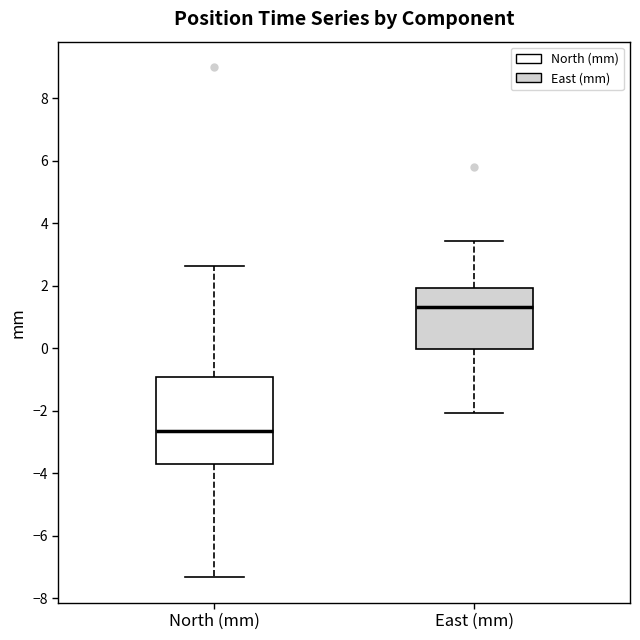

Which box's median line is the highest?

East (mm)